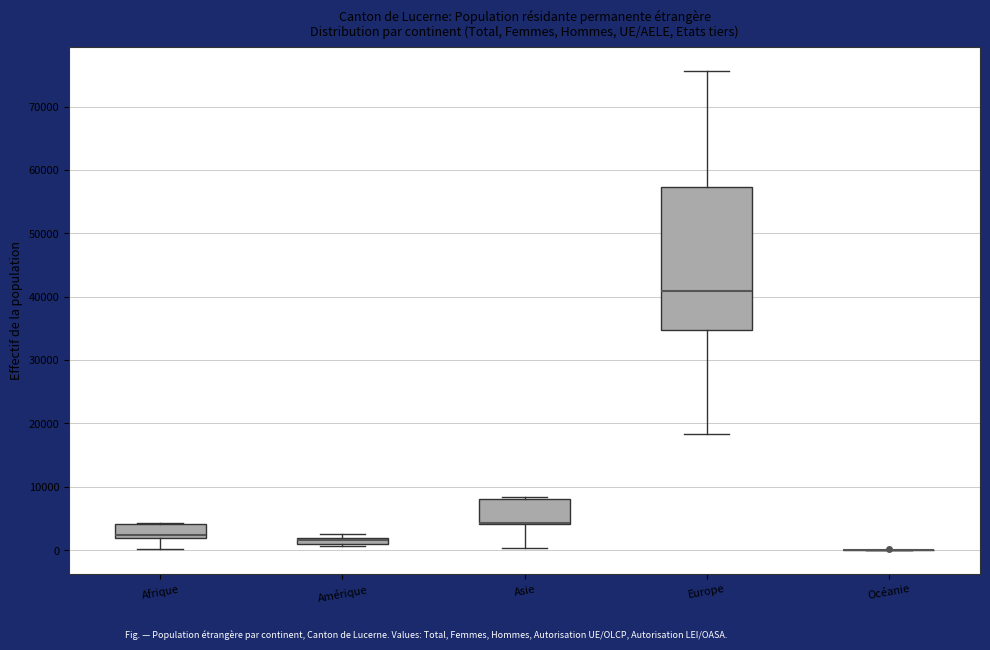

Which box is the tallest, from its lower edge to its upper edge?

Europe